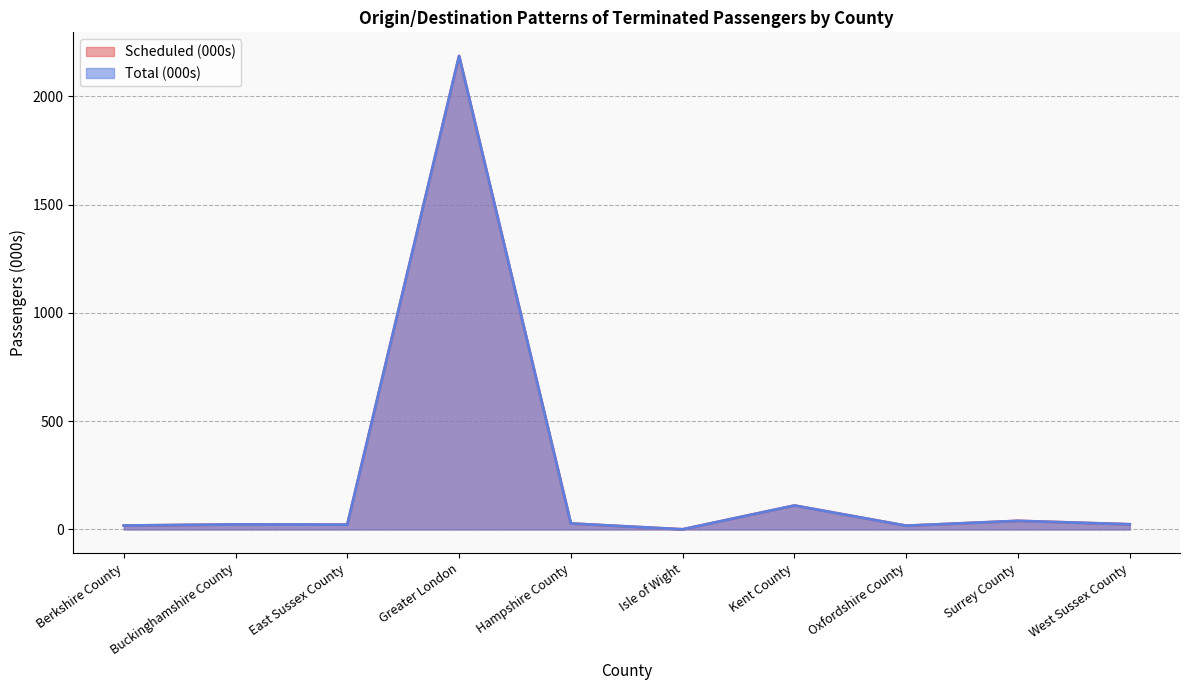

Rank the series at Berkshire County from lowest to highest value.

Scheduled (000s), Total (000s)